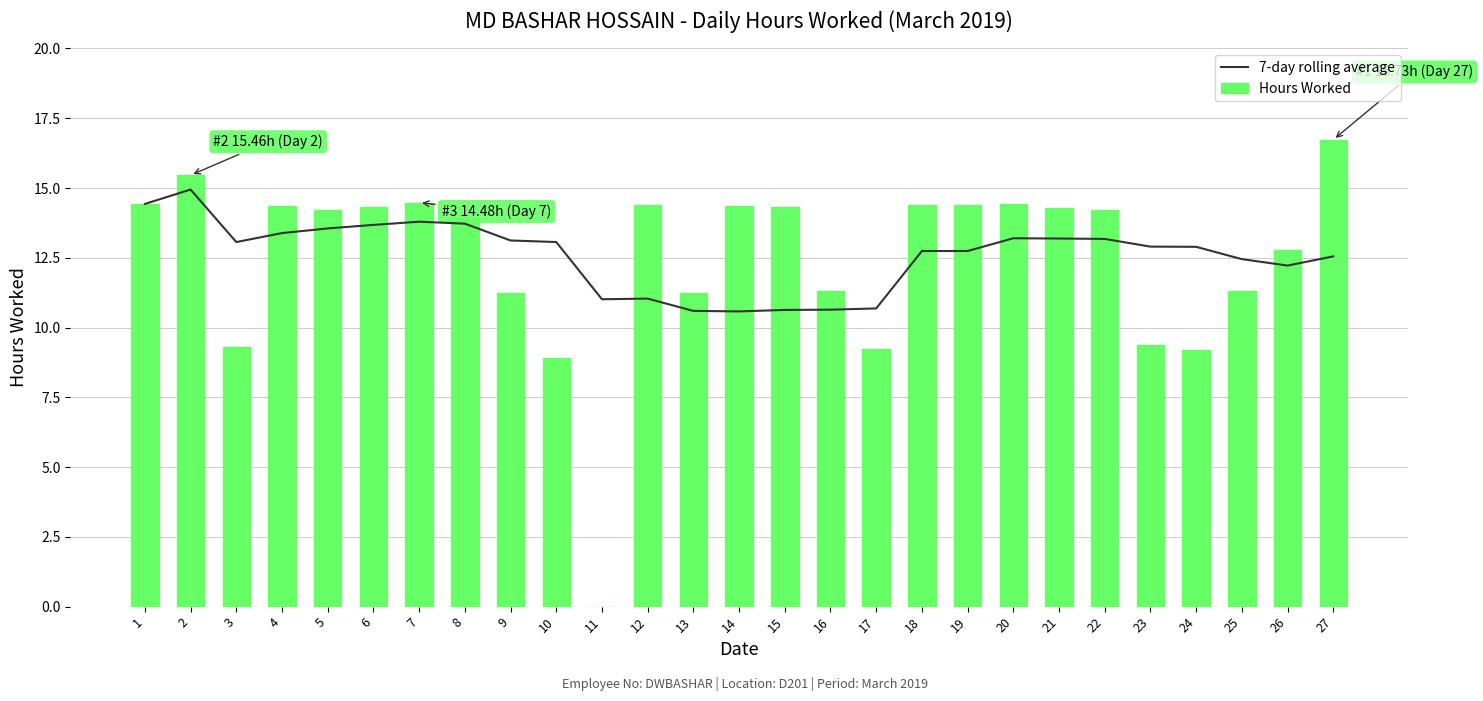

List the labels in order of Hours Worked value, largest first.

27, 2, 7, 1, 20, 18, 12, 19, 4, 14, 6, 15, 21, 5, 22, 8, 26, 25, 16, 9, 13, 23, 3, 17, 24, 10, 11